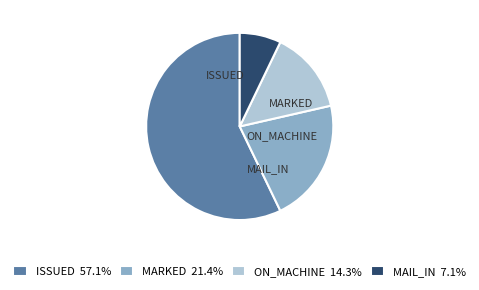

Is ISSUED the majority of the pie?

Yes